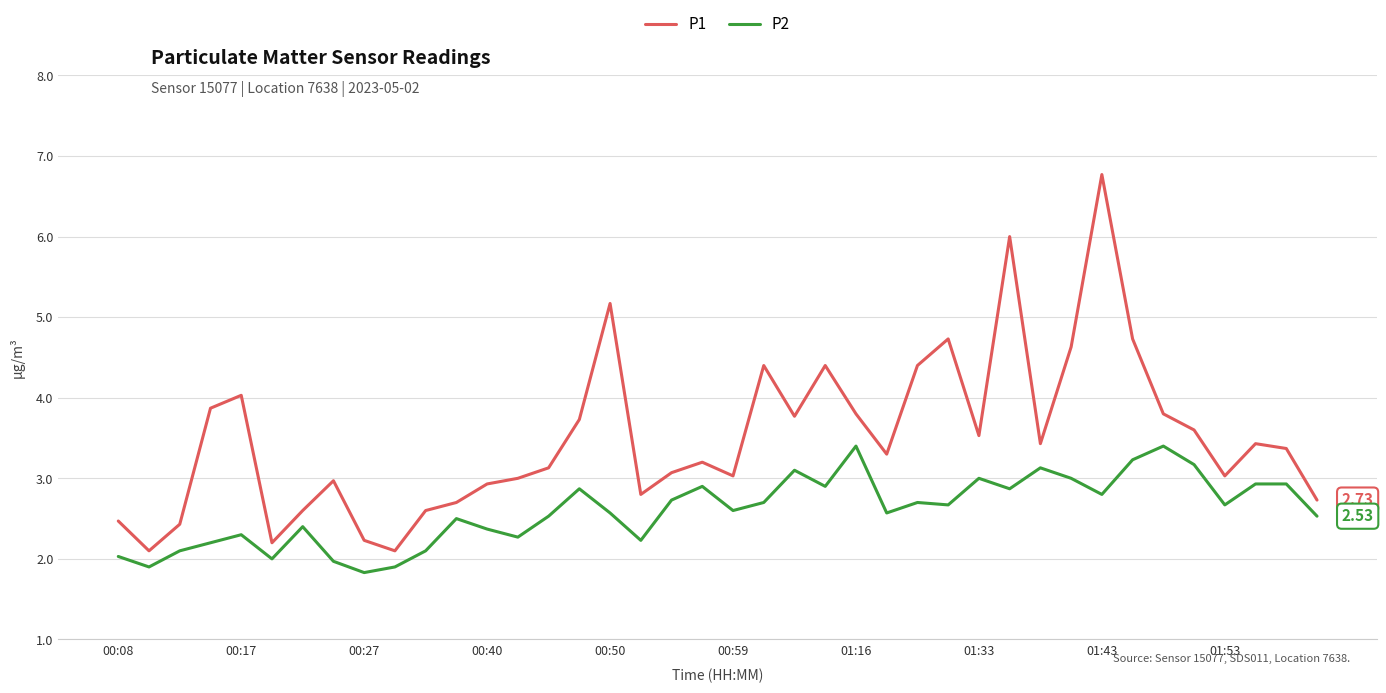

Which series has the largest total across all categories?

P1